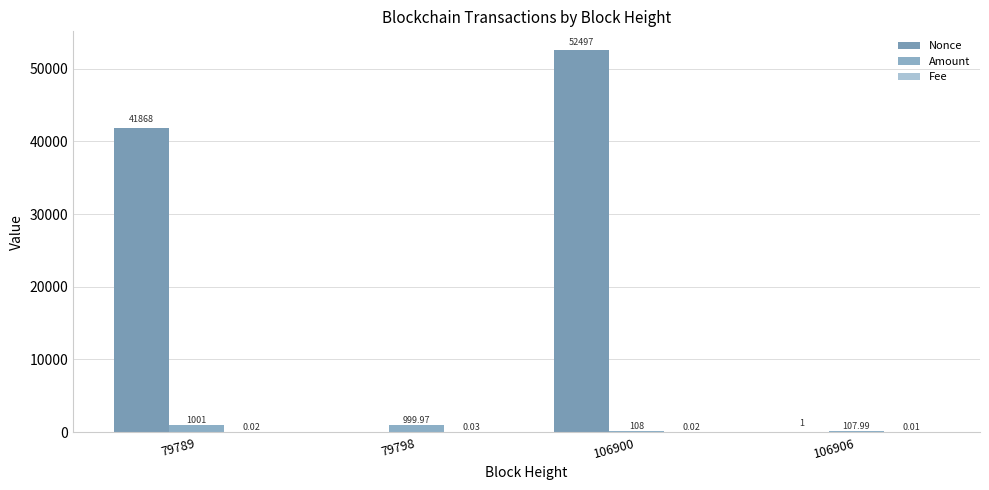

At which category is the sum across all series the highest?

106900